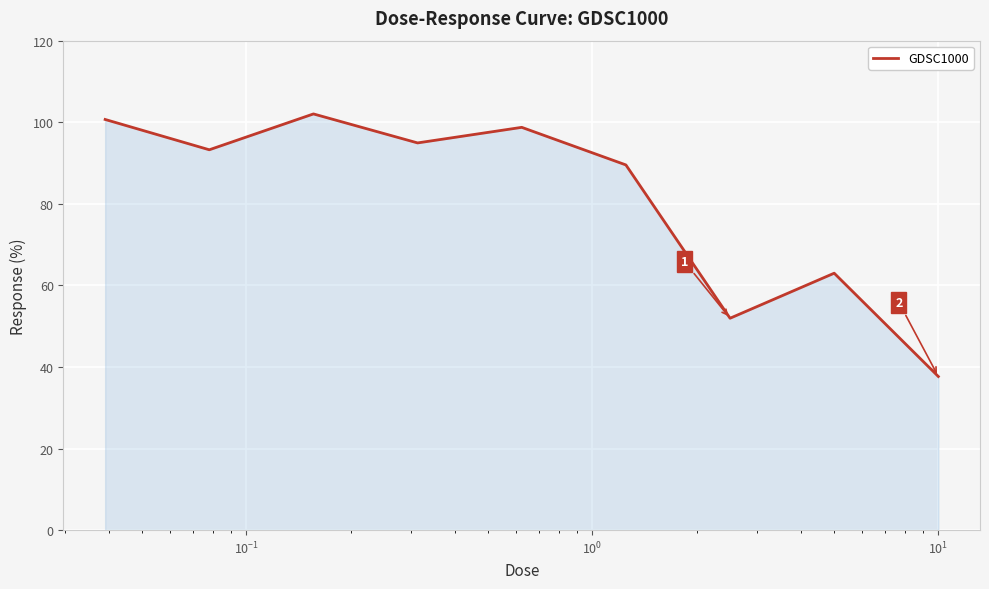

What is the difference between the maximum and minimum values?

64.4